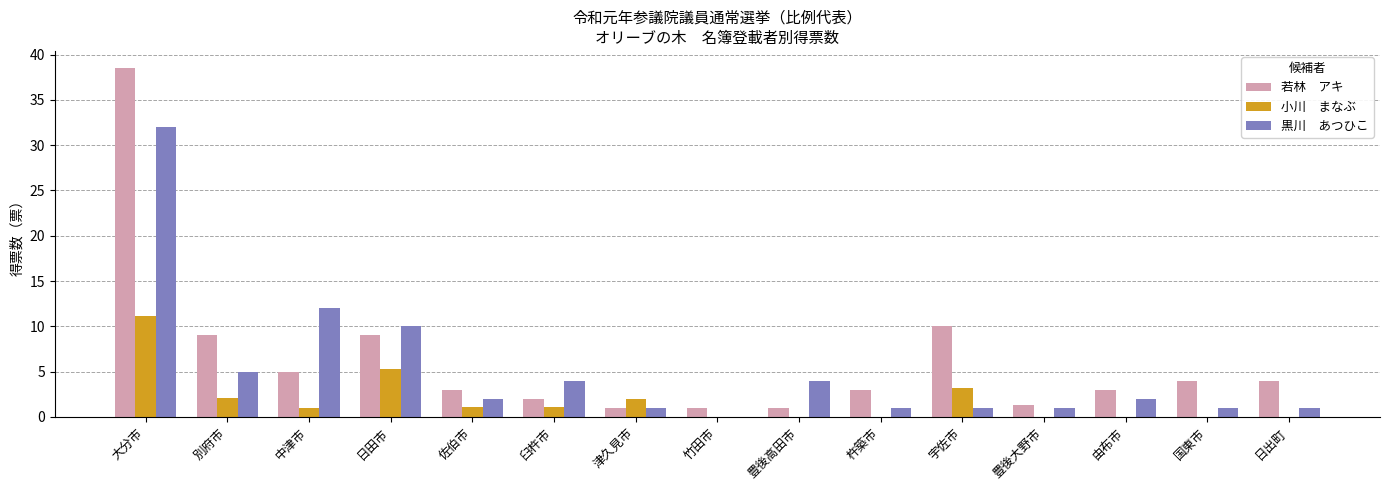

Which label corresponds to the largest value in the chart?

大分市